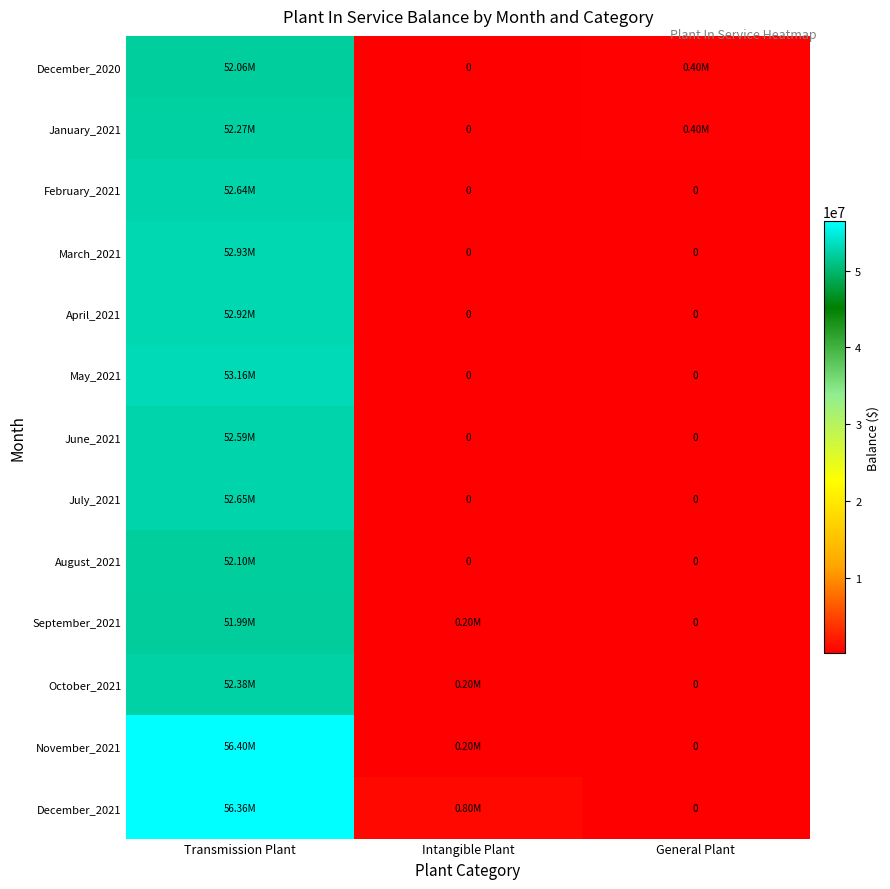

The January_2021 series shows 404963.2 at General Plant. True or false?

True